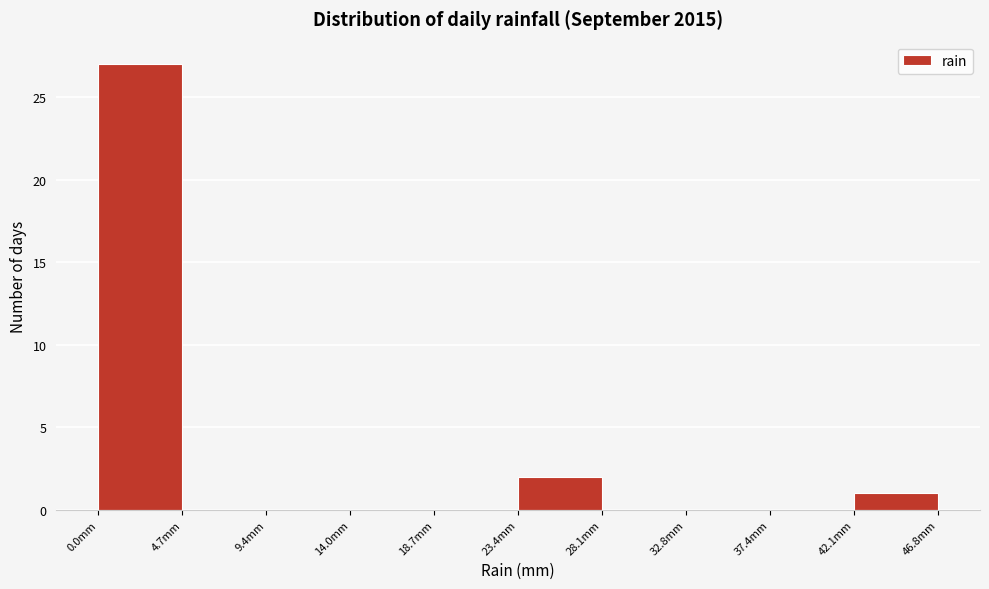

Which range on the x-axis has the tallest bar?

0.0 to 4.5